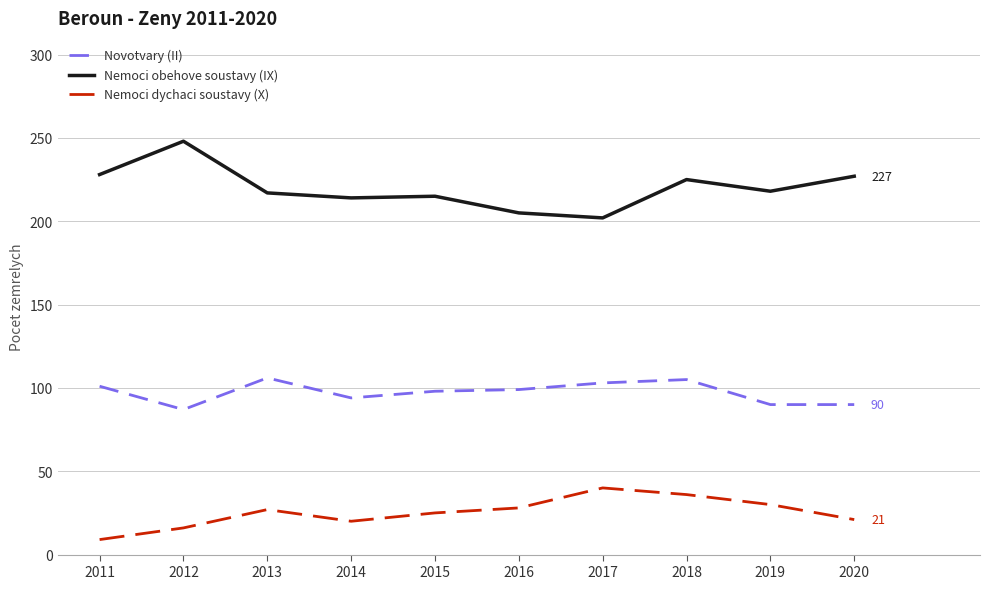

Rank the series by their average value, from highest to lowest.

Nemoci obehove soustavy (IX), Novotvary (II), Nemoci dychaci soustavy (X)